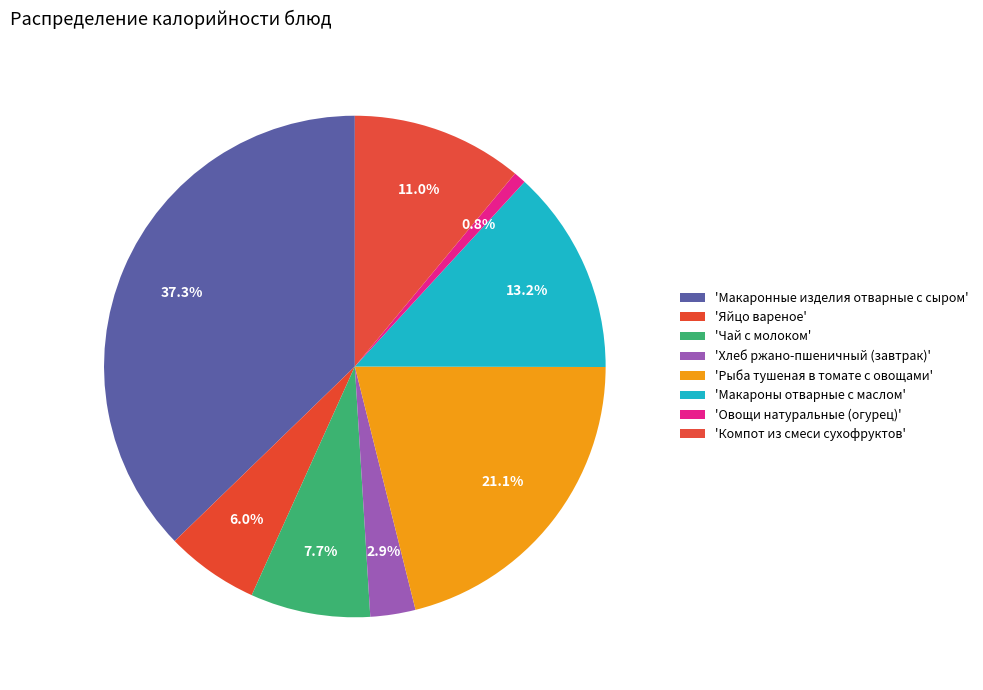

How many segments does this pie chart have?

8